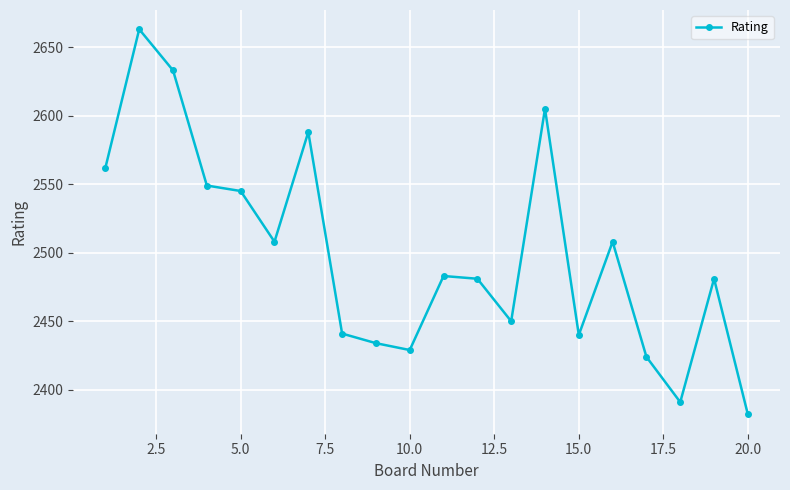

True or false: the data has more than 0 interior local peaks.

True